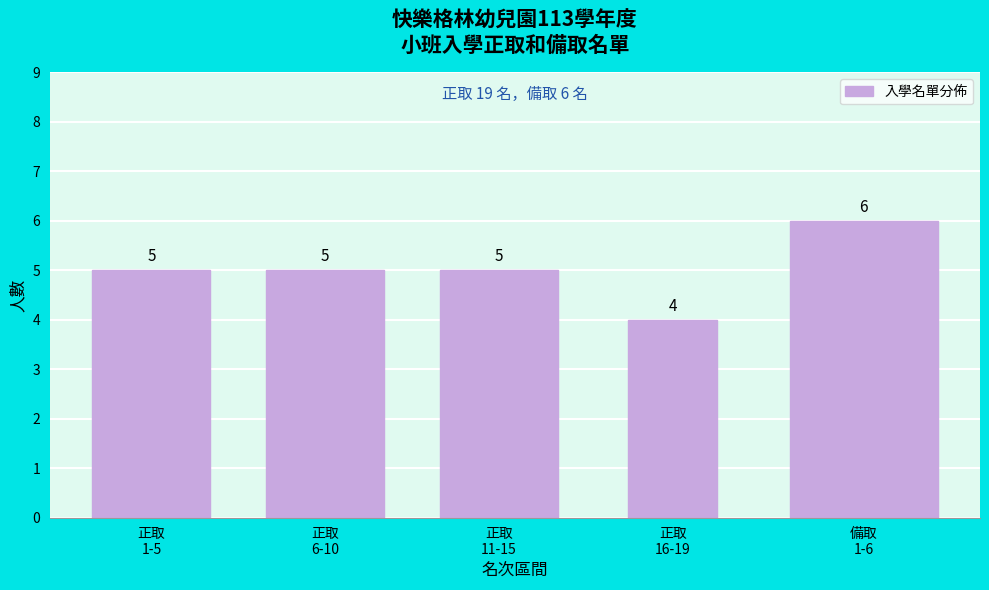

What is the sum of all values?

25